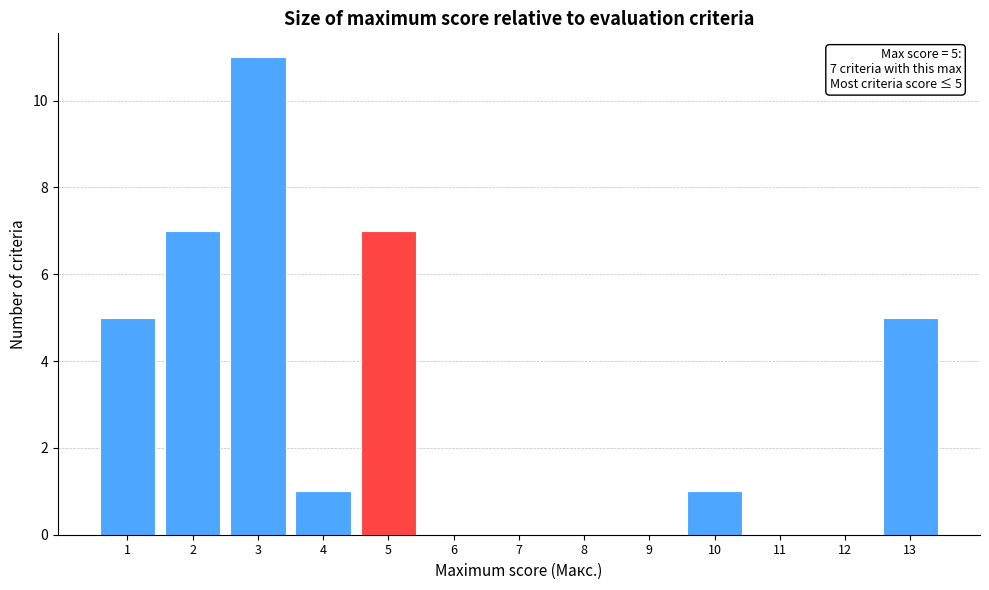

Which range on the x-axis has the tallest bar?

2.5 to 3.5